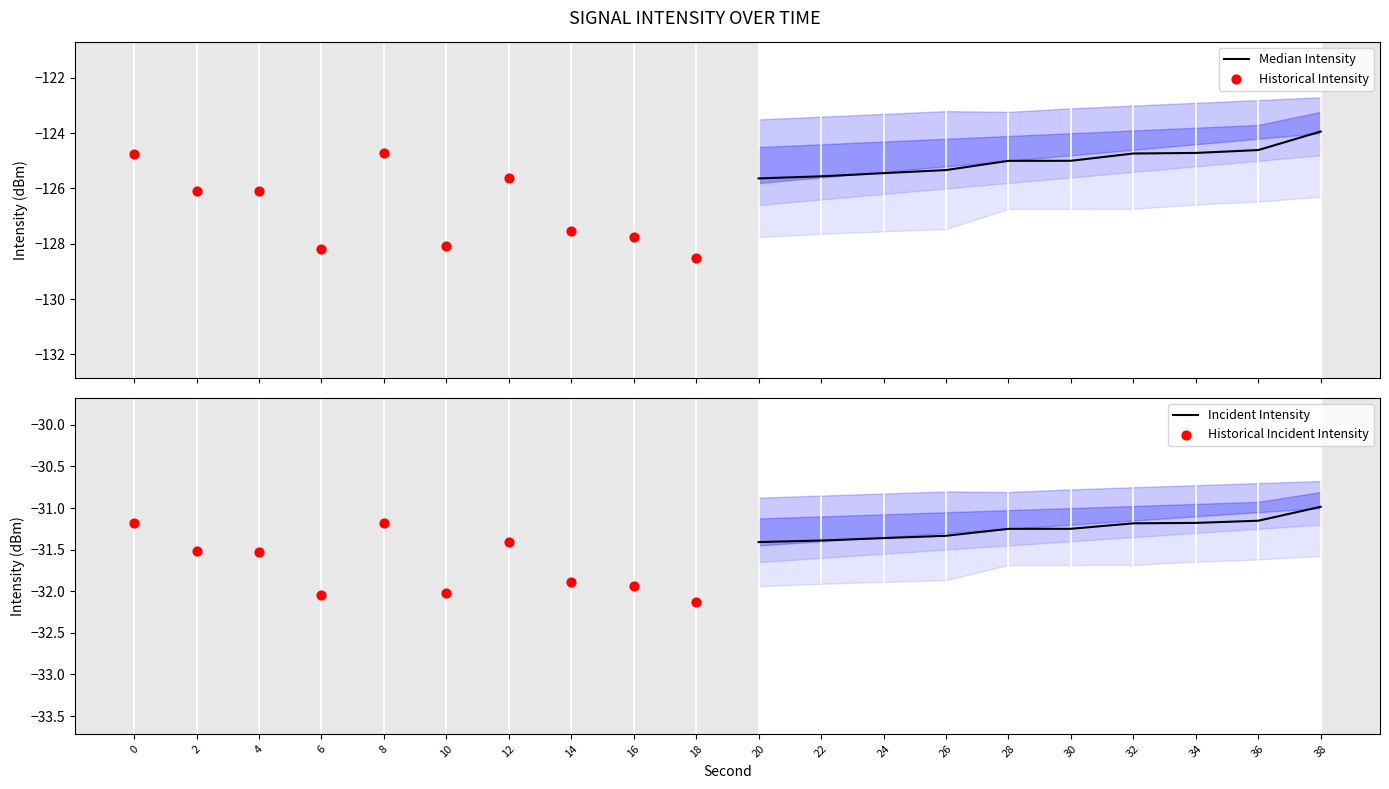

What is the highest value of the Incident Intensity series?

-31.0